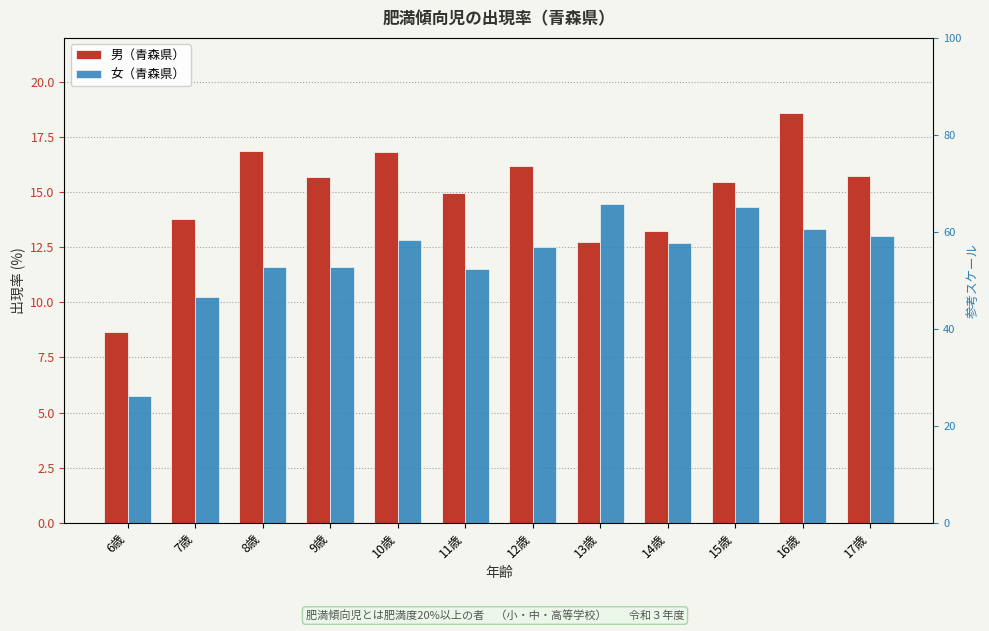

What is the label of the 2nd bar from the right?

16歳